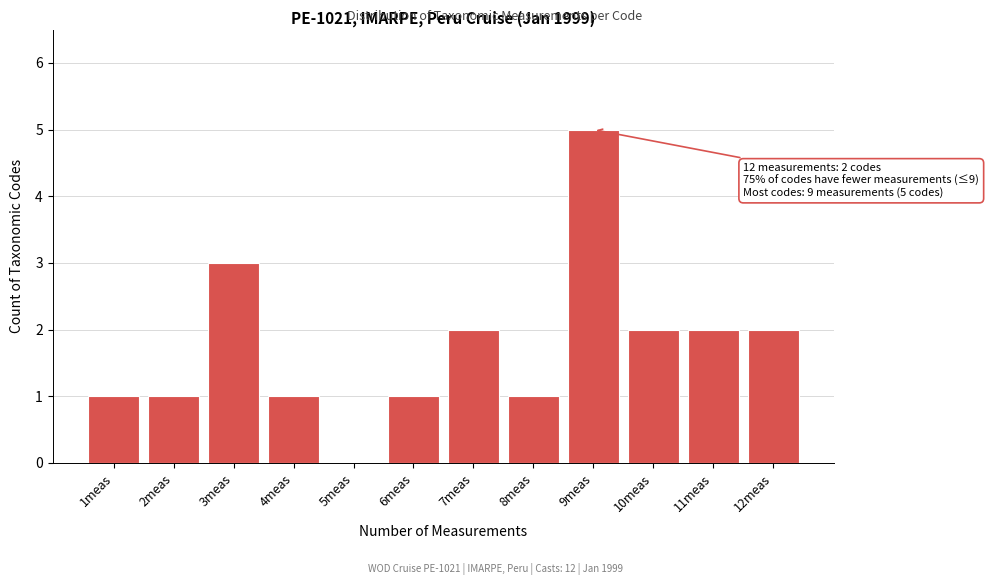

Reading right to left, extract all data points from this chart.

12meas=2	11meas=2	10meas=2	9meas=5	8meas=1	7meas=2	6meas=1	5meas=0	4meas=1	3meas=3	2meas=1	1meas=1